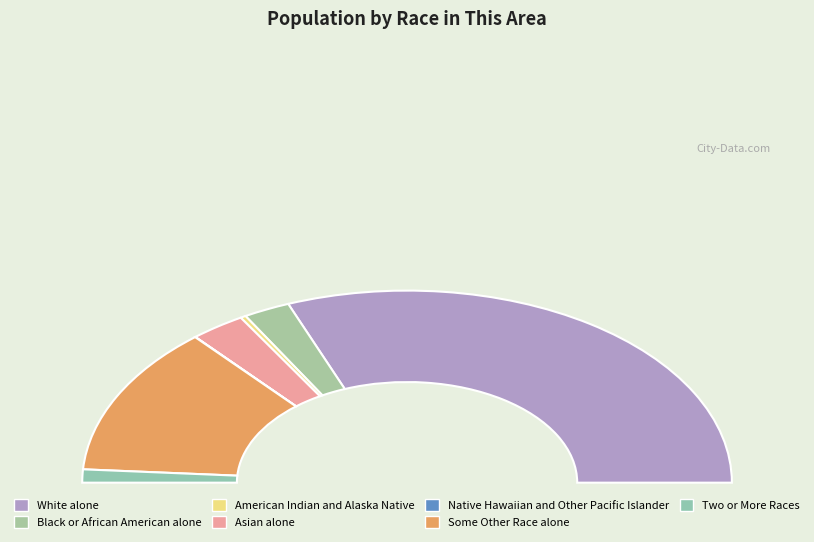

What percentage do Some Other Race alone and Asian alone together represent?

30.6%